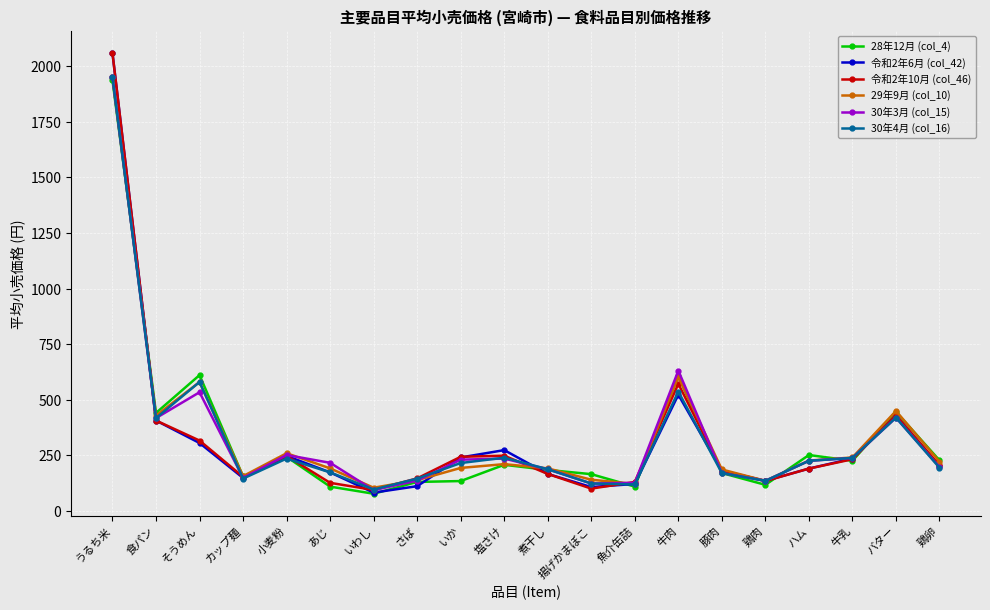

True or false: 28年12月 (col_4) and 30年4月 (col_16) intersect in this chart.

True